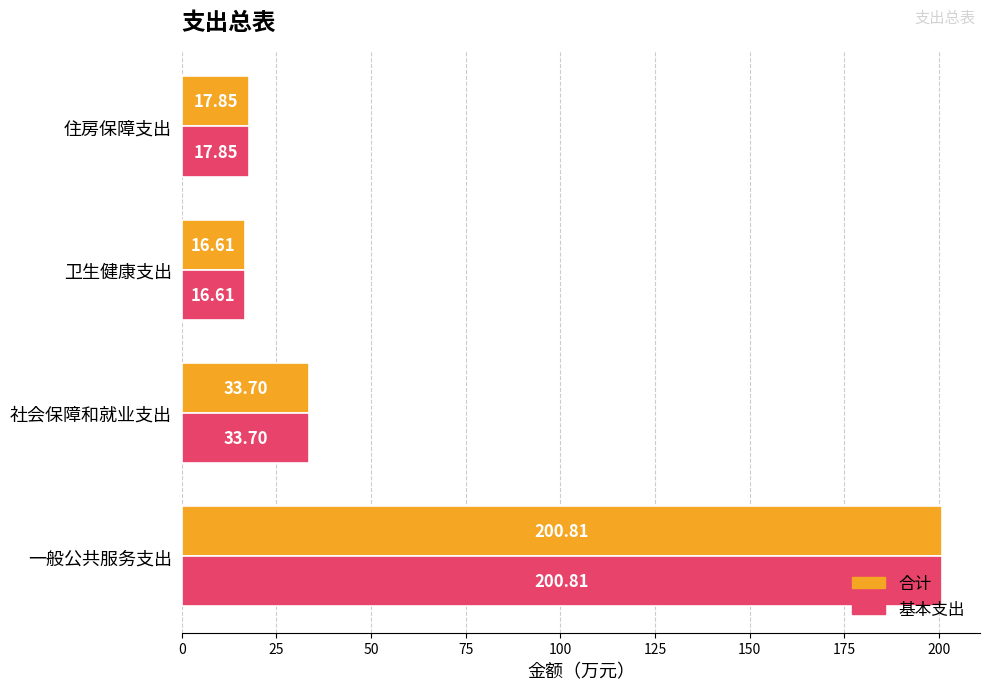

Which category has the highest value in the 基本支出 series?

一般公共服务支出